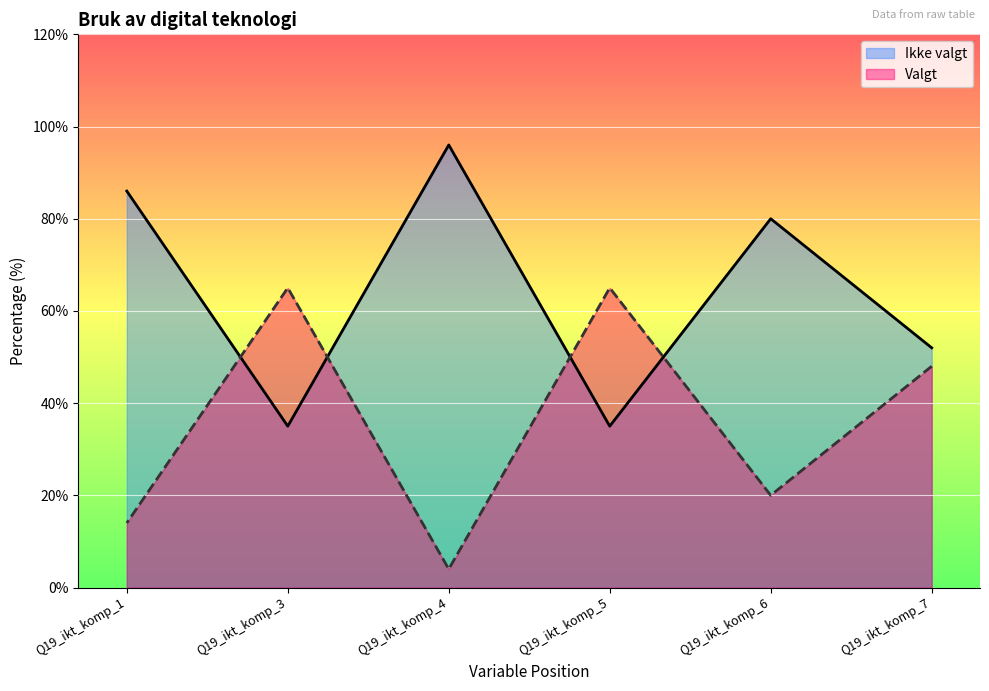

Rank the series by their average value, from highest to lowest.

Ikke valgt, Valgt